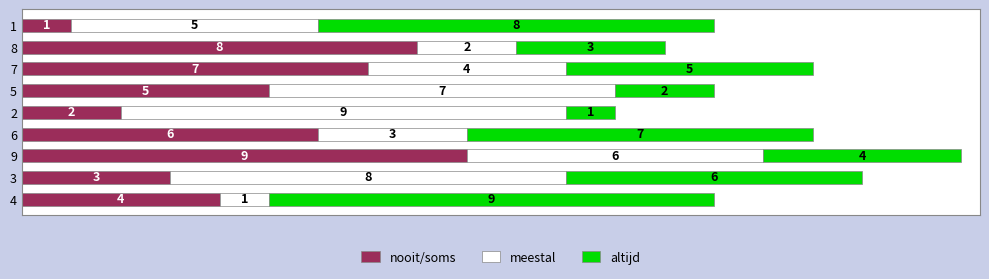

True or false: nooit/soms has a value of 3 at 2.

False